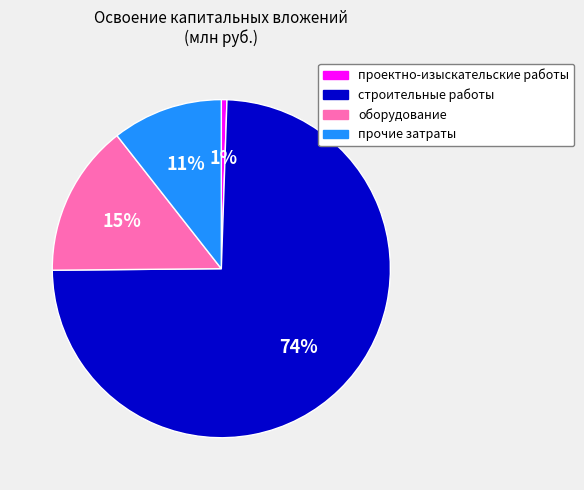

To the nearest percent, what percentage of the pie is оборудование?

15%